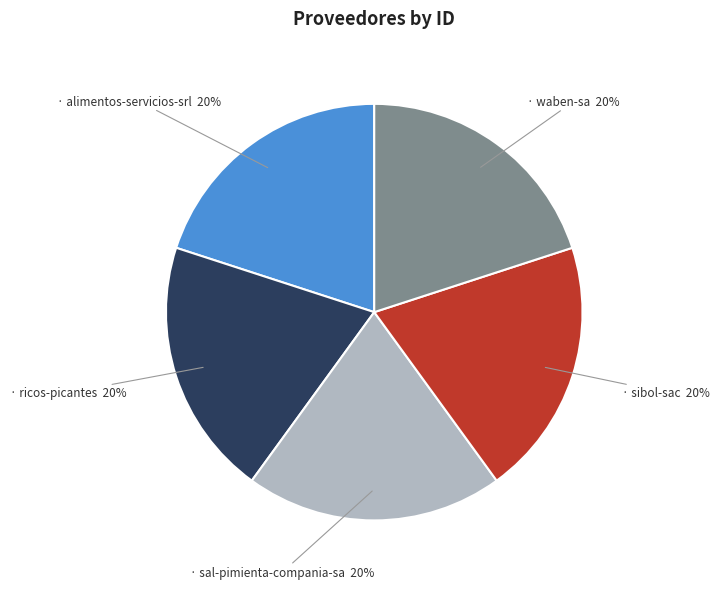

How many segments does this pie chart have?

5